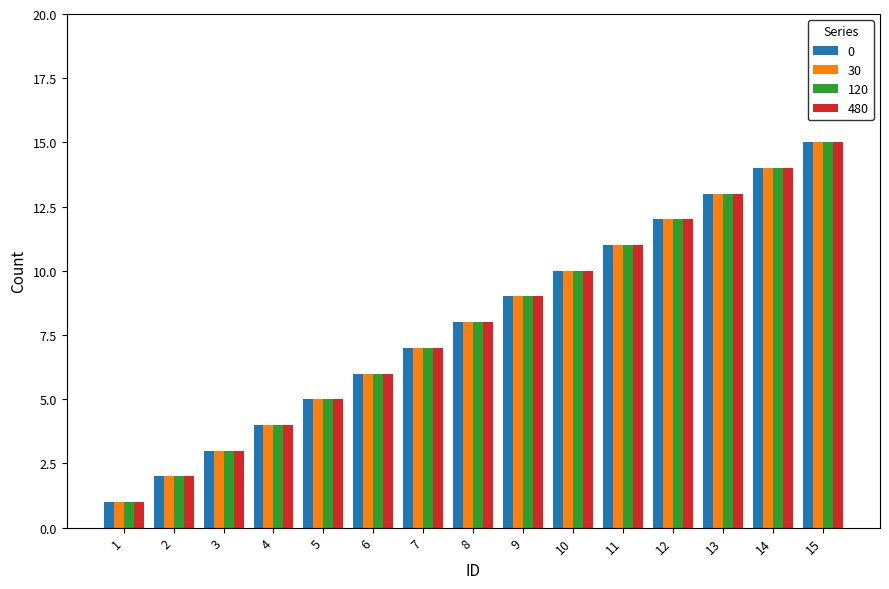

The value of 0 at 6 is 9. True or false?

False